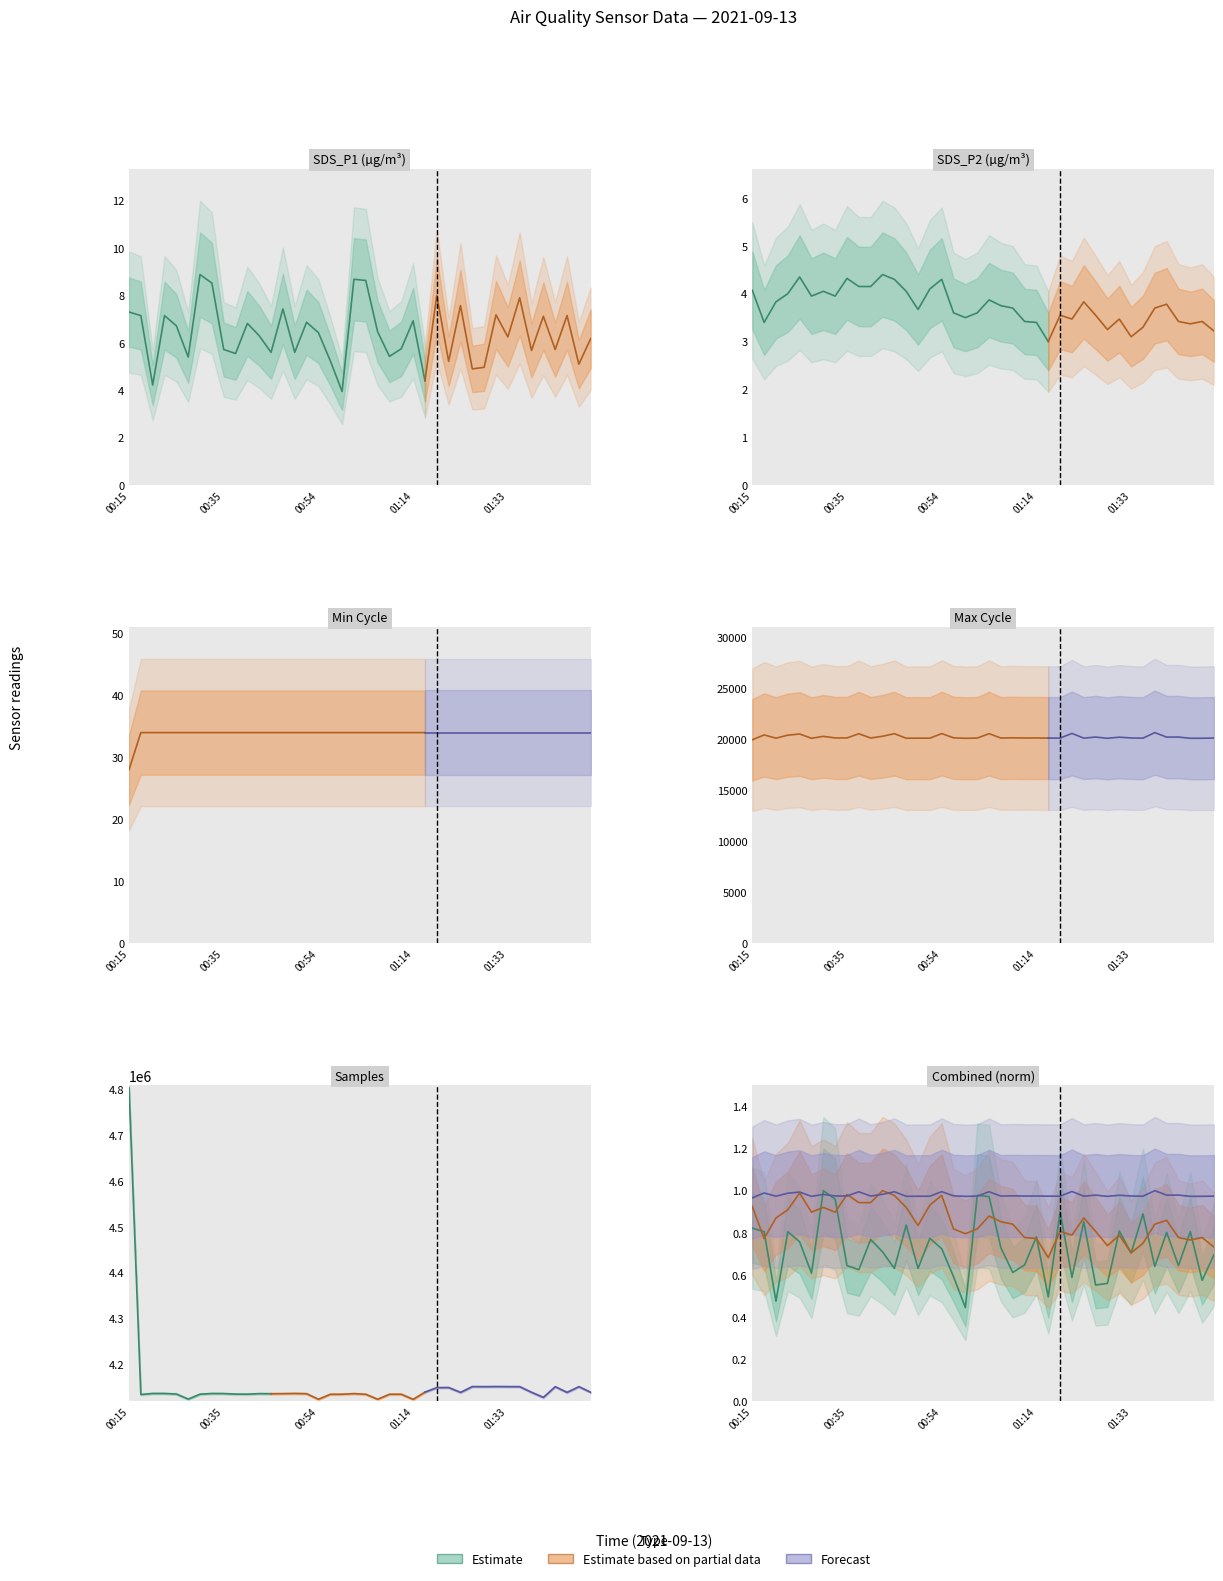

In SDS_P1 (norm), how many points are lower than both neighbors (excluding endpoints)?

14